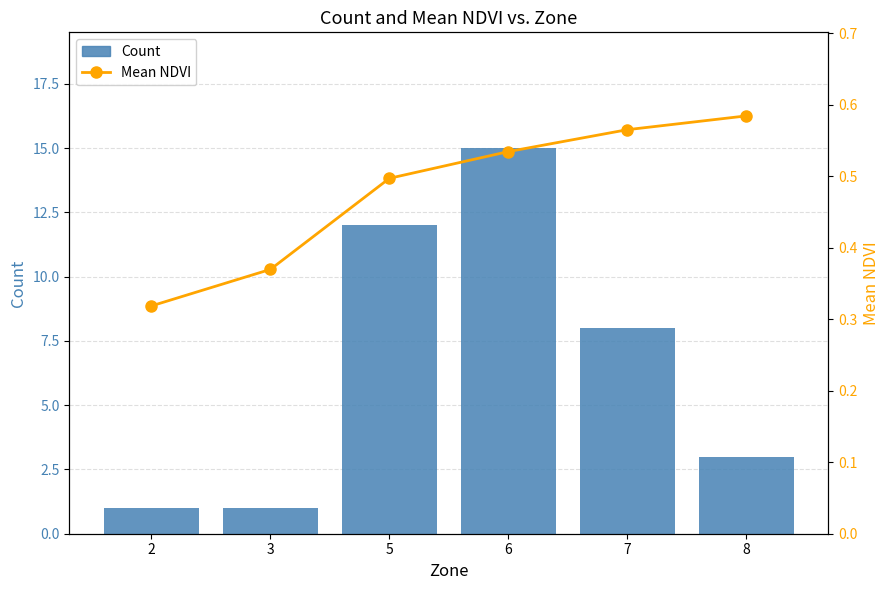

What is the lowest value of the Count series?

1.0